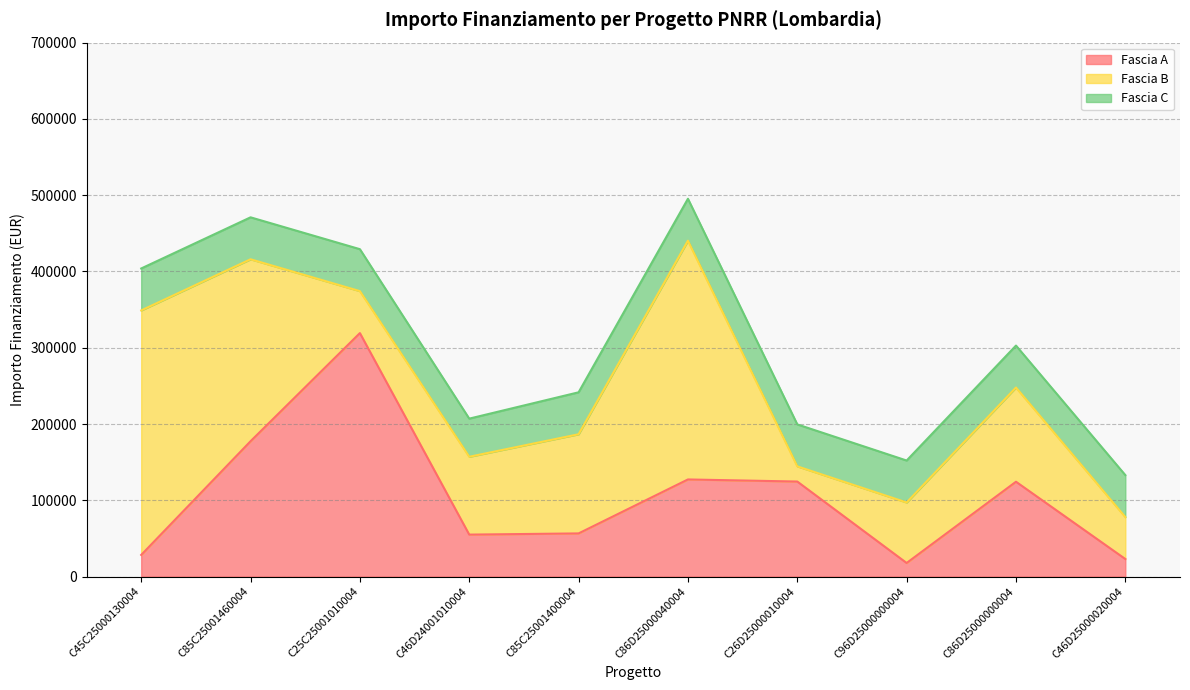

List the series in order of their peak value, lowest first.

Fascia C, Fascia A, Fascia B